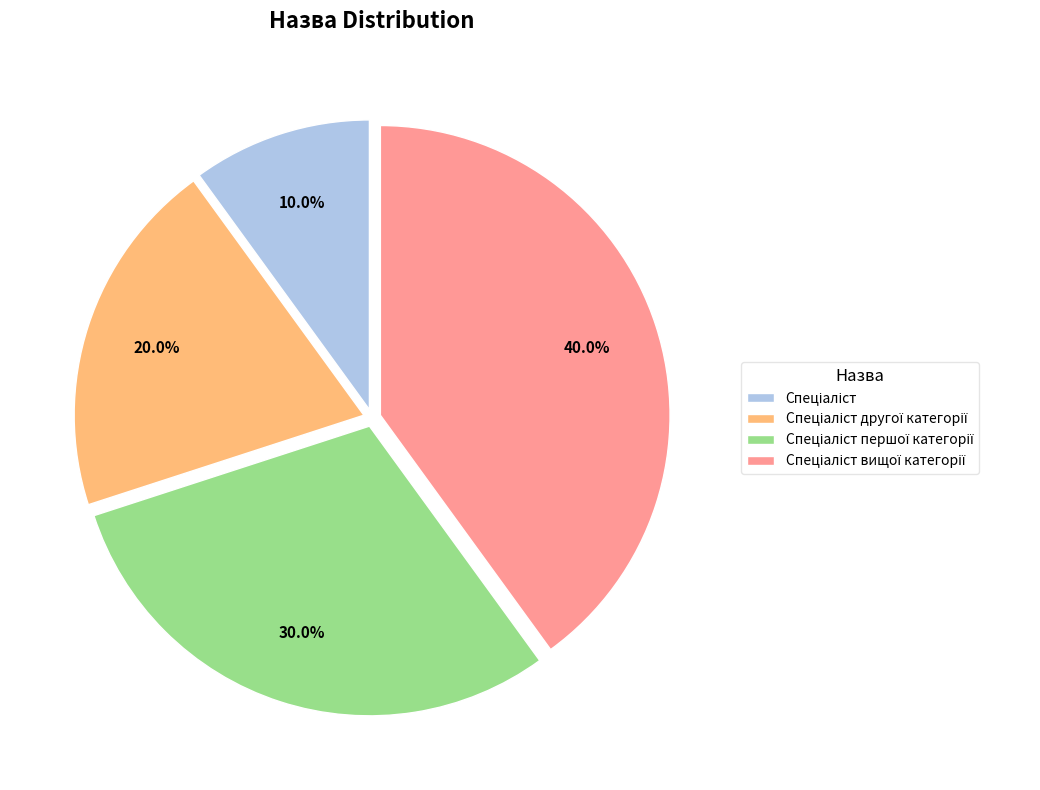

Does any single category account for the majority?

No